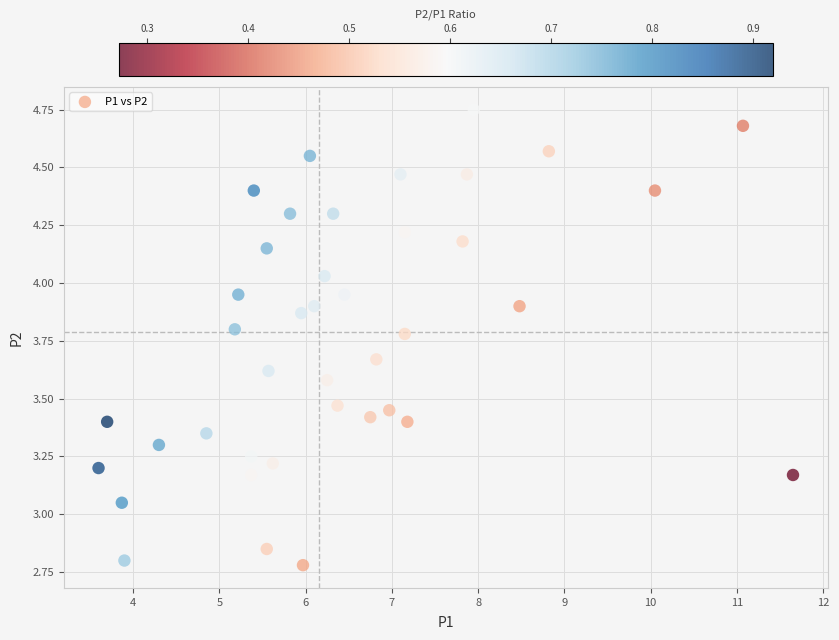

What is the range of Y values (max minus min)?

2.0